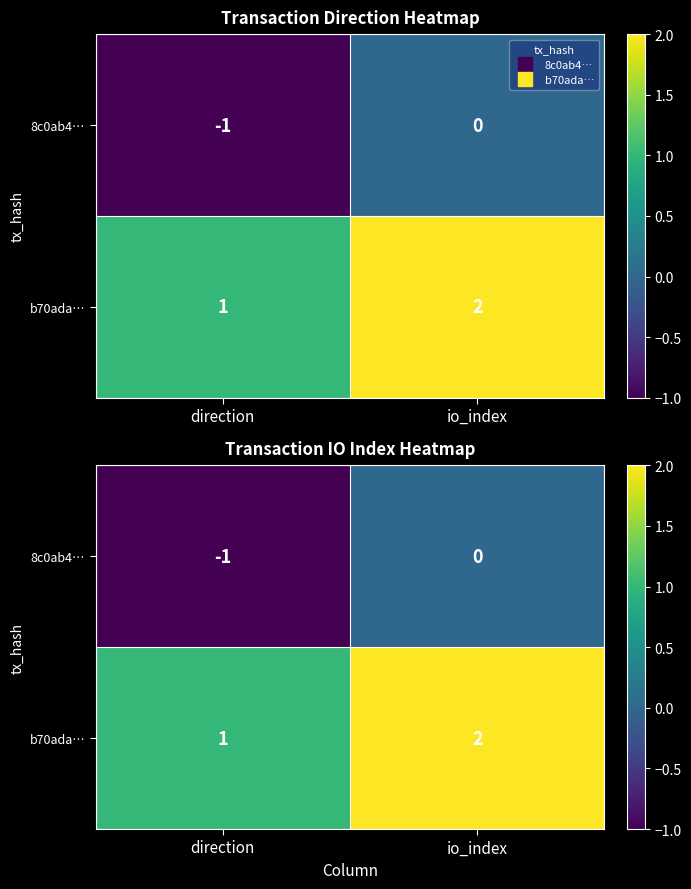

Which series has the widest spread of values?

8c0ab4…